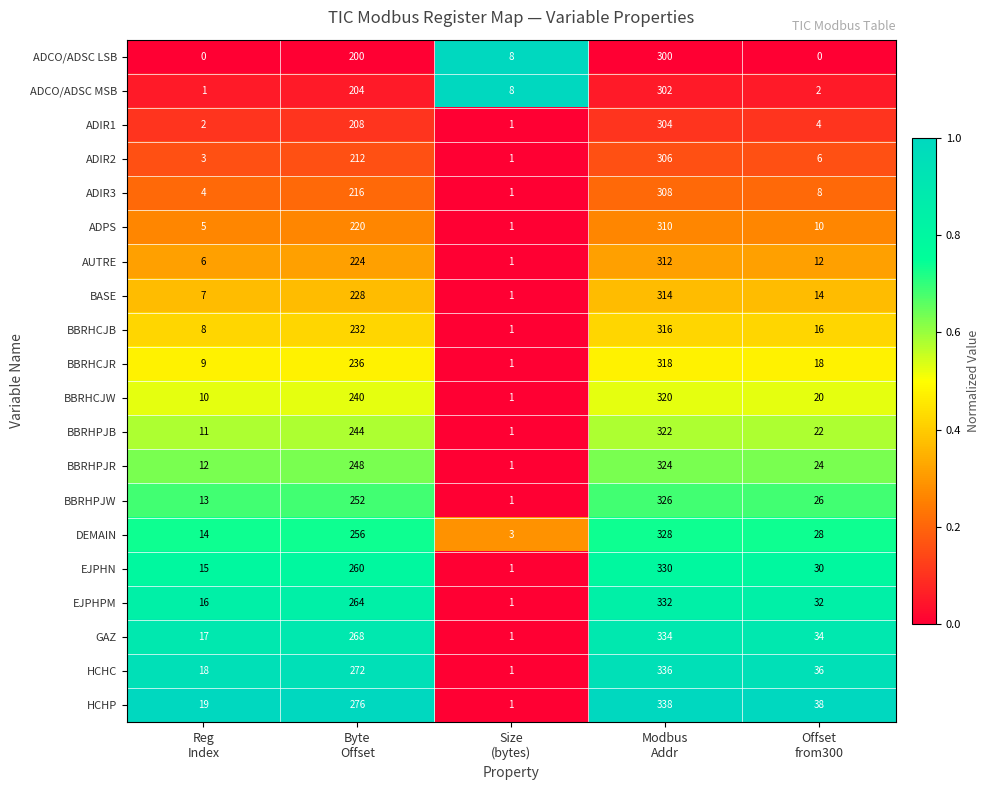

At how many categories does at least one series exceed 0?

5